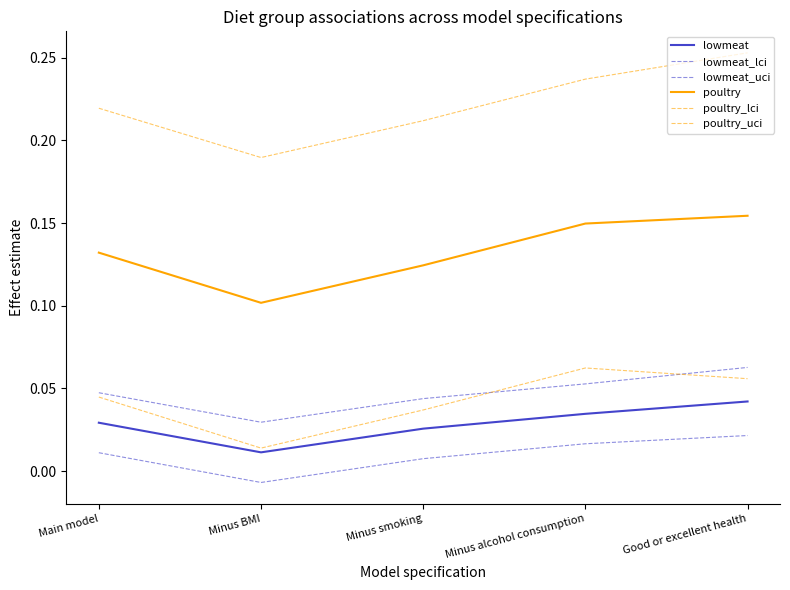

In poultry_uci, how many points are lower than both neighbors (excluding endpoints)?

1